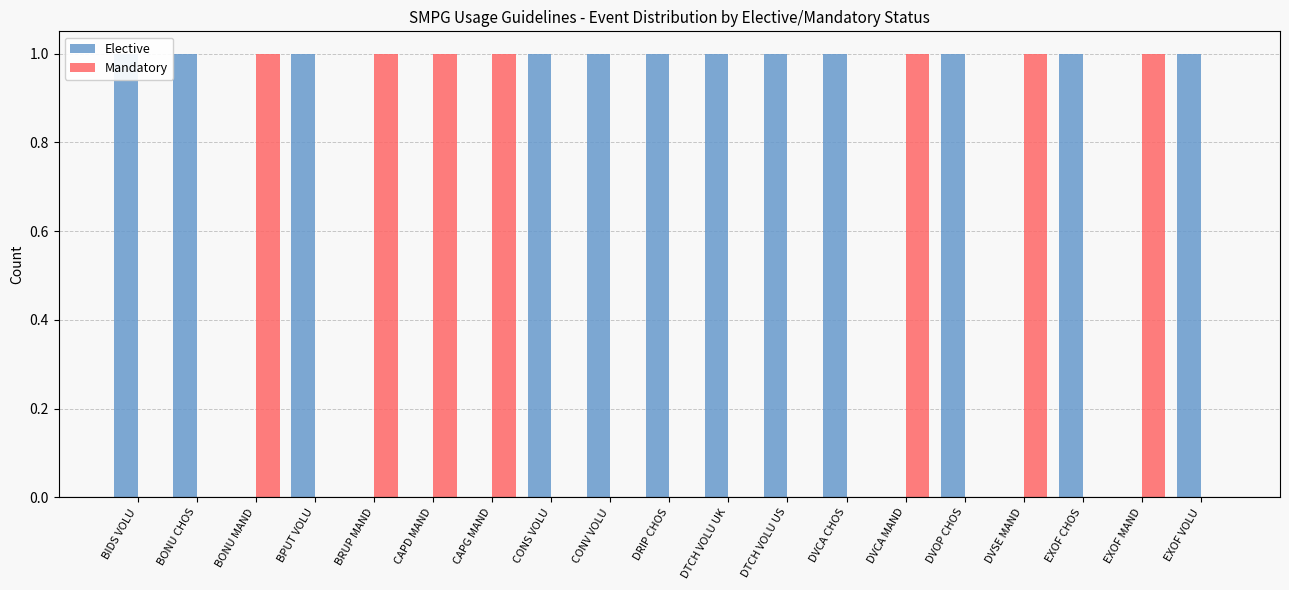

Rank the series by their maximum value, from lowest to highest.

Elective, Mandatory